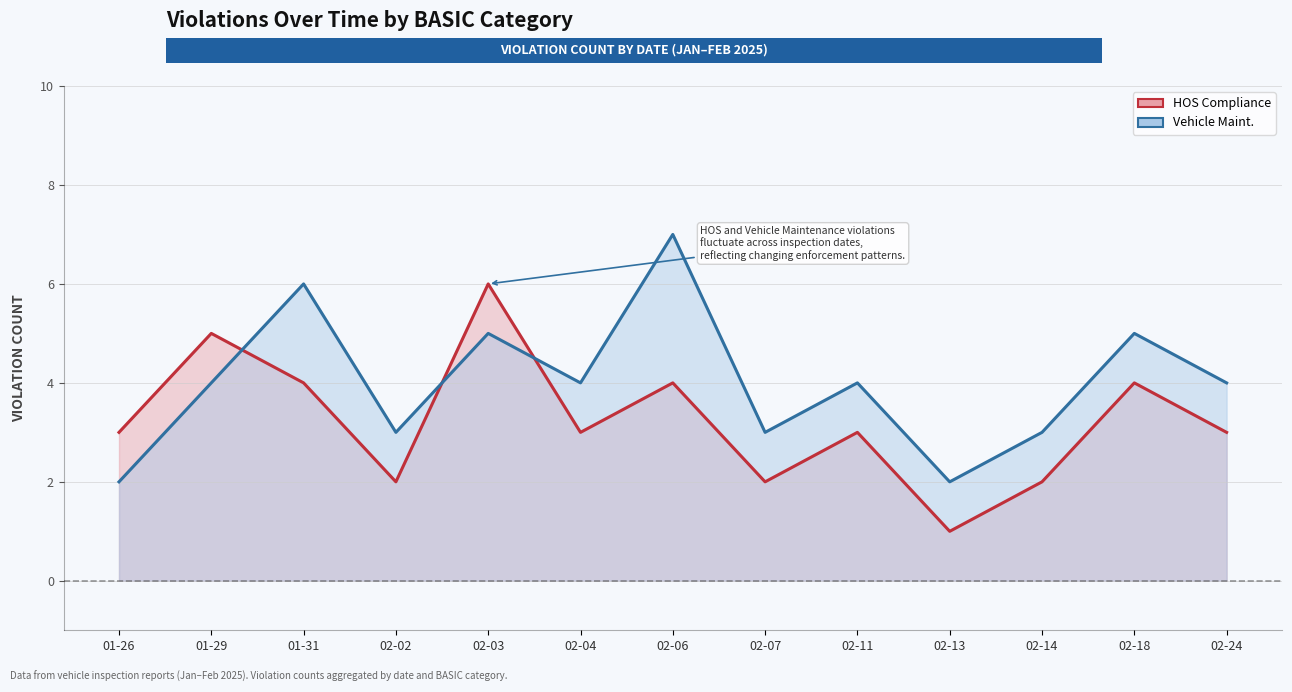

What is the maximum value for HOS Compliance?

6